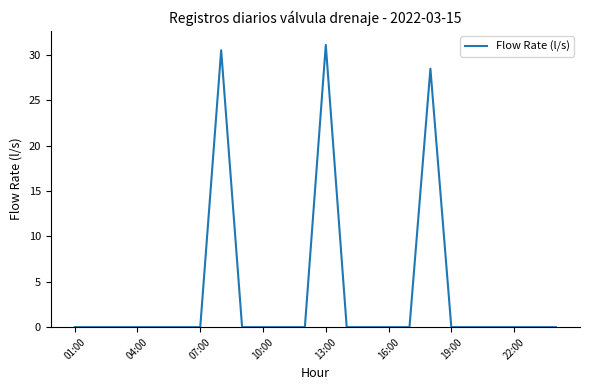

What is the maximum value shown in the chart?

31.1